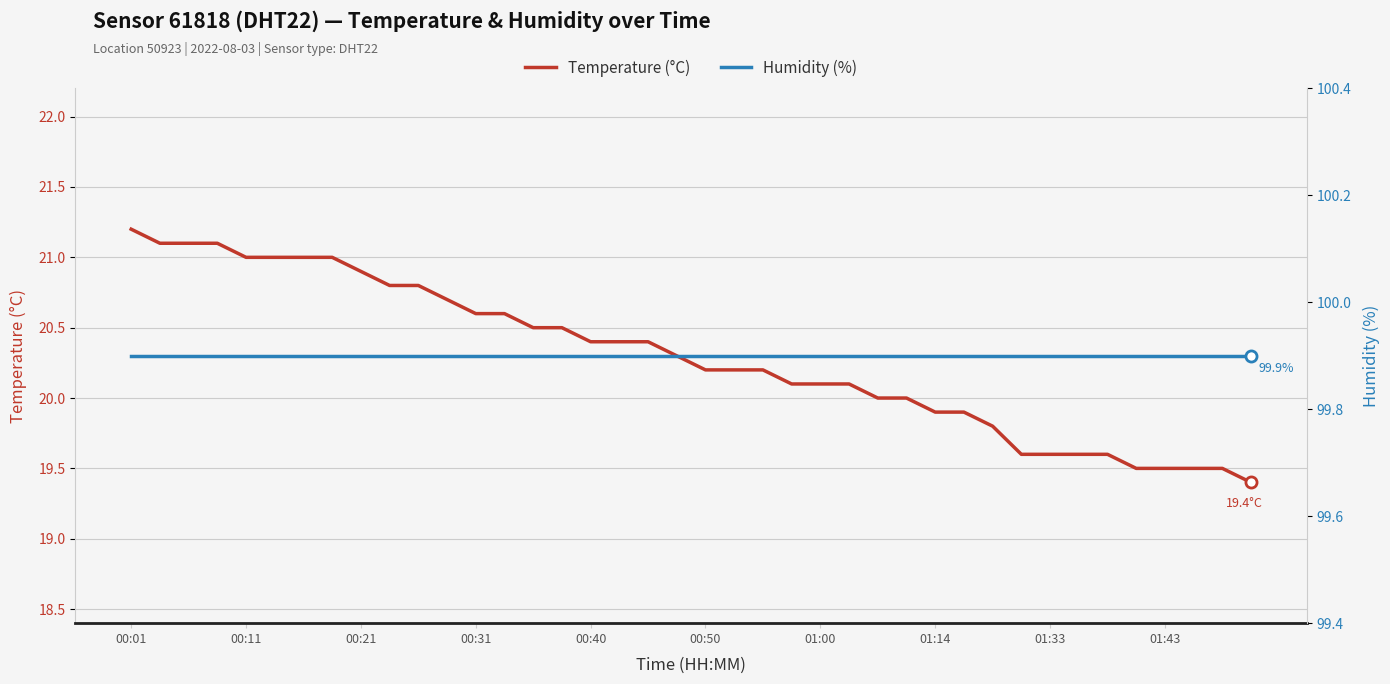

List the series in order of their overall mean, highest first.

Humidity (%), Temperature (°C)